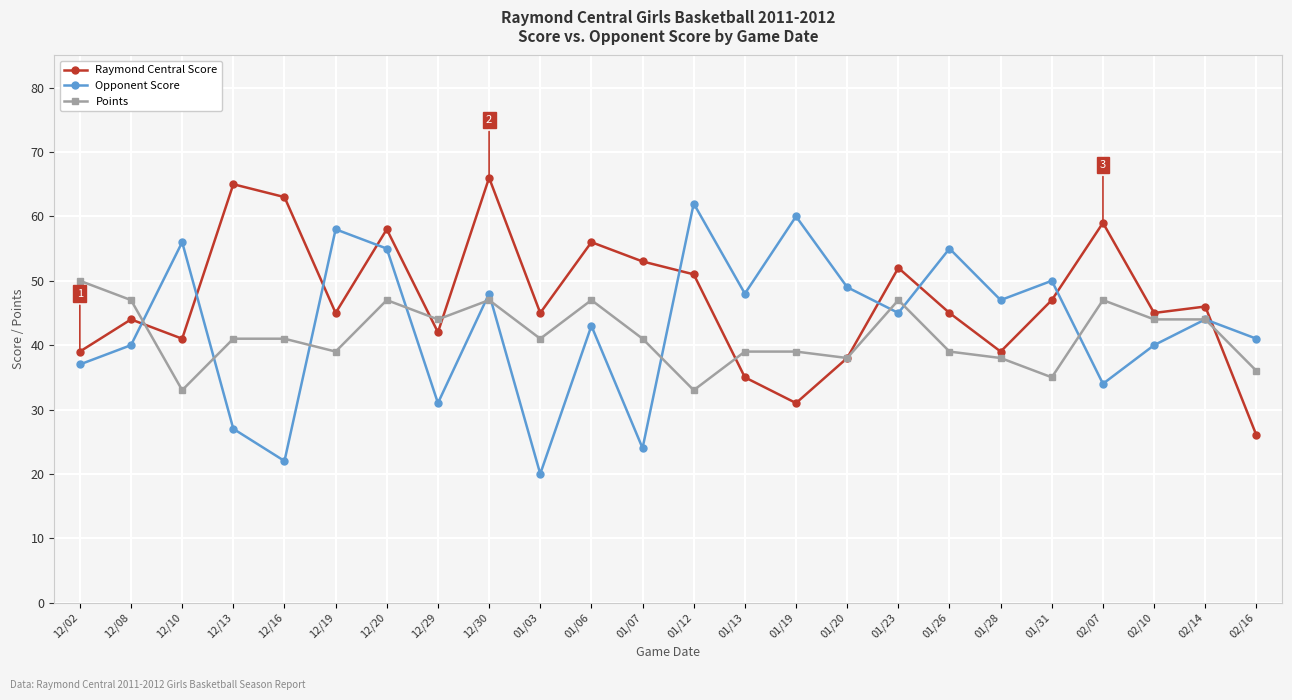

What is the value of the Raymond Central Score point at the 6th from the left?

45